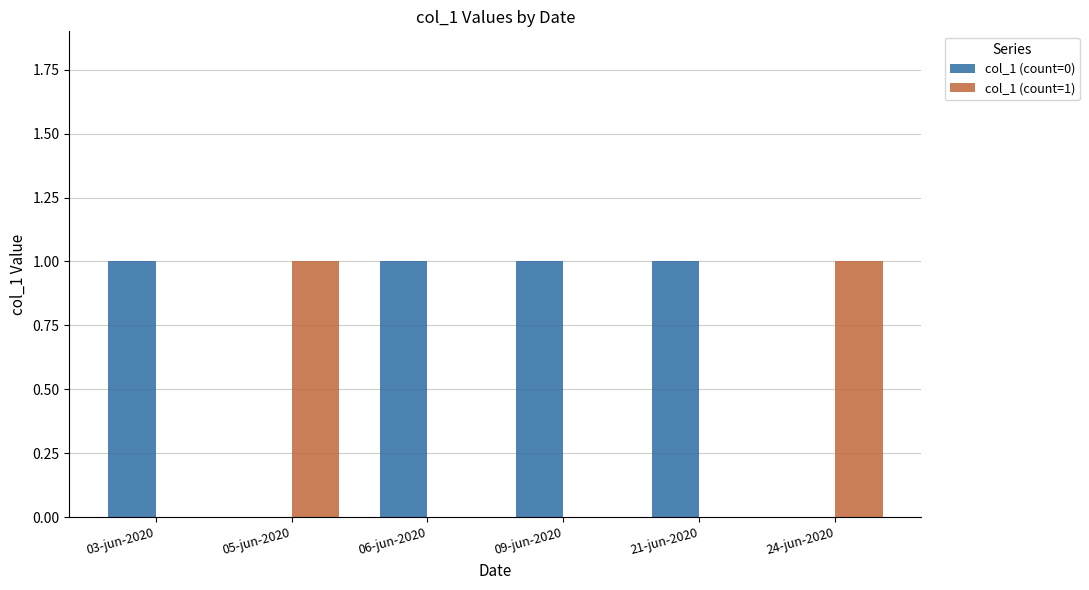

Is the value of col_1 (count=1) at 03-jun-2020 greater than the value of col_1 (count=0) at 03-jun-2020?

No